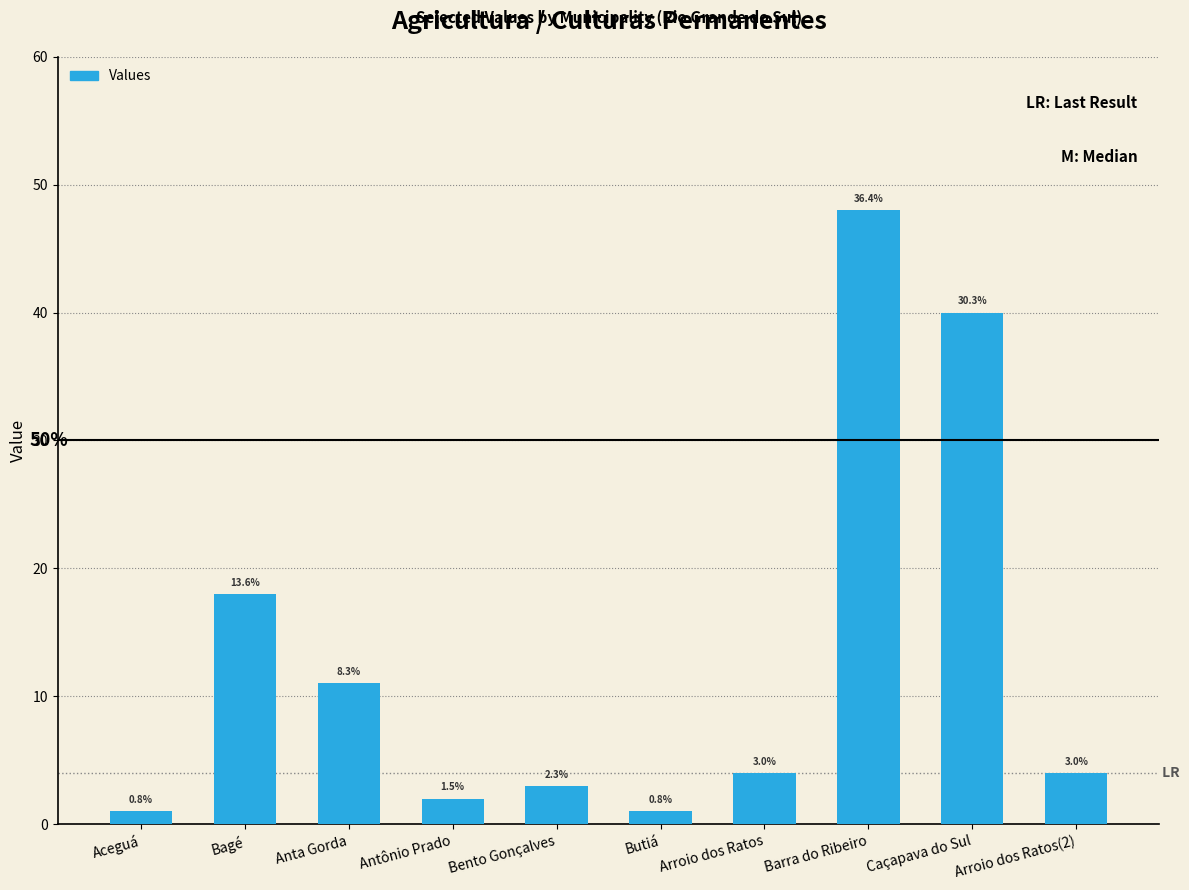

The value at Aceguá is 1. True or false?

True